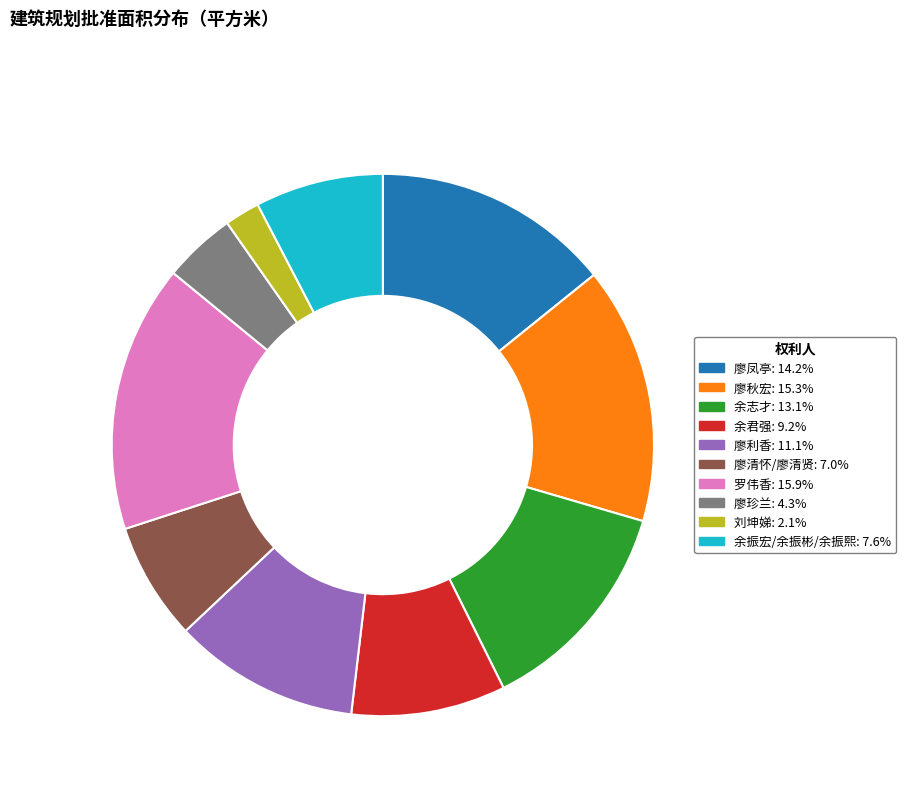

Which has a higher value, 刘坤娣 or 廖利香?

廖利香